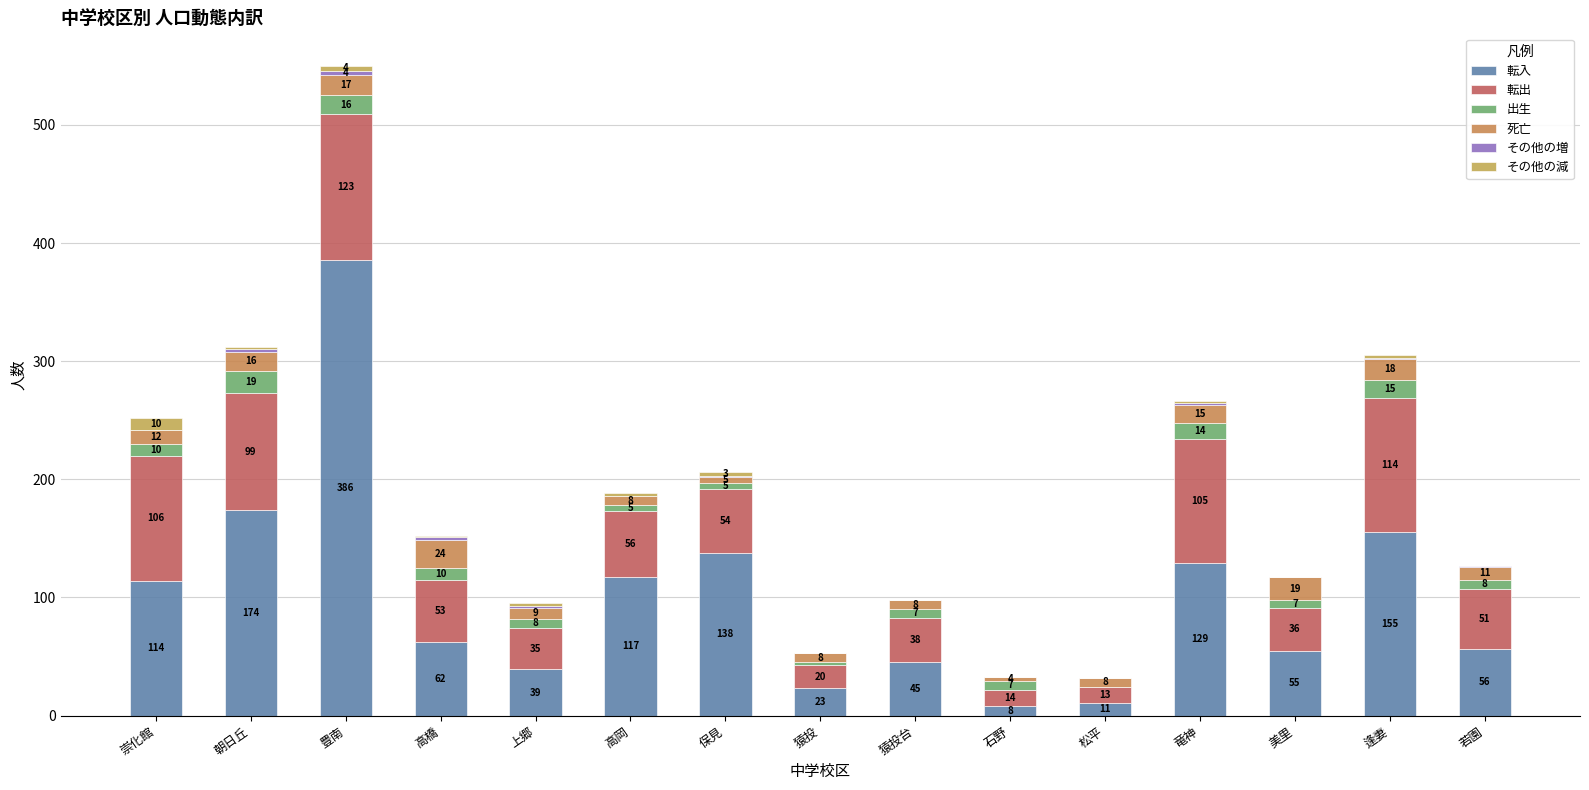

How many distinct data groups are displayed?

6